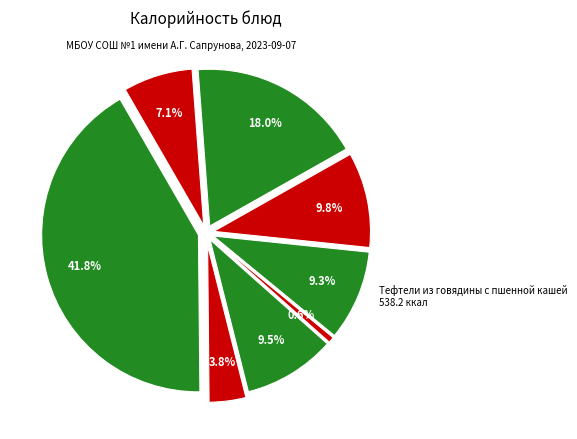

Is it true that Тефтели из говядины с пшенной кашей is 42% of the pie?

True